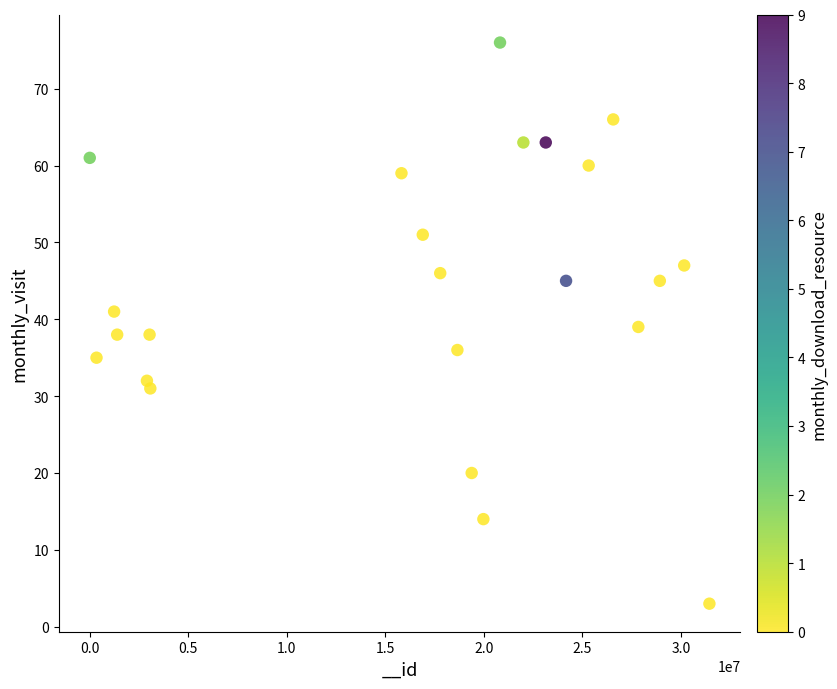

What is the range of Y values (max minus min)?

73